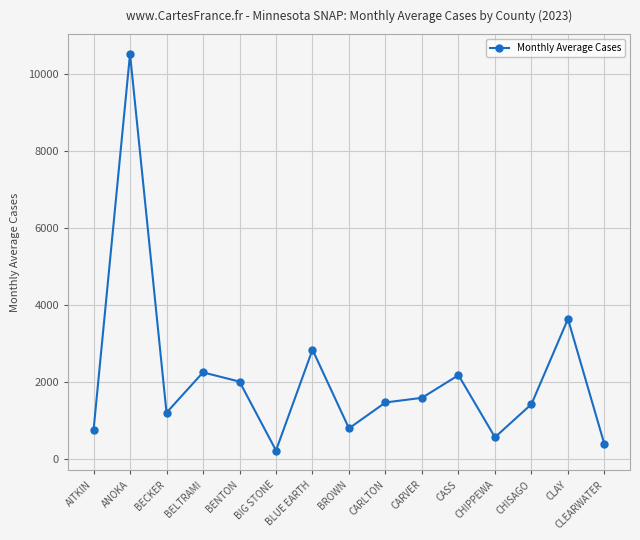

True or false: there are more than 2 points higher than both neighbors.

True